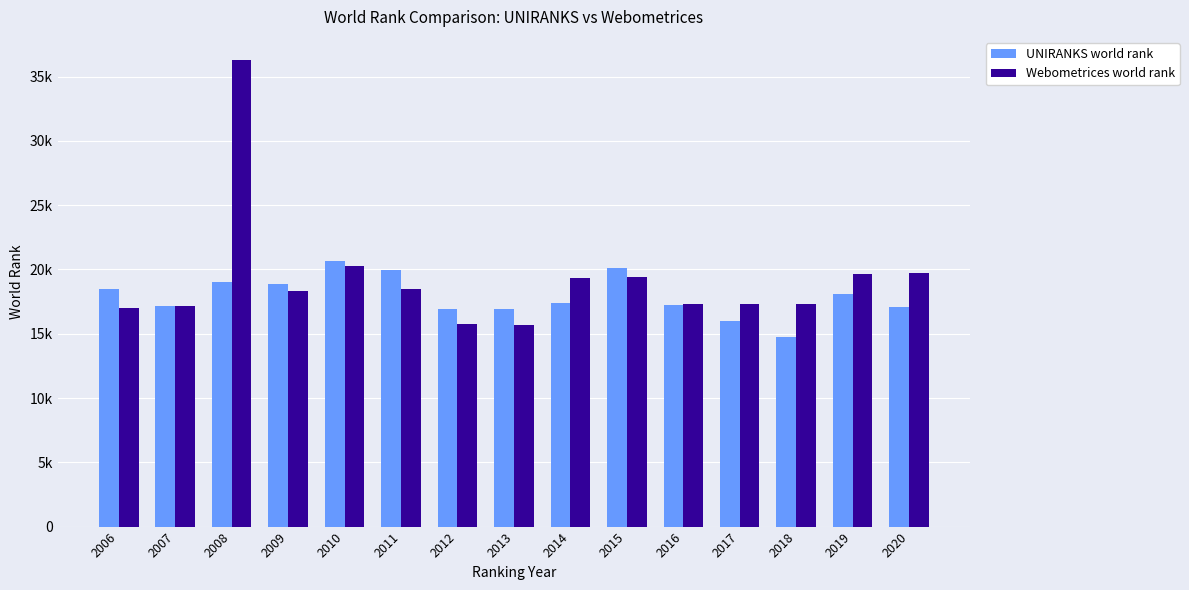

What is the smallest value displayed?

14740